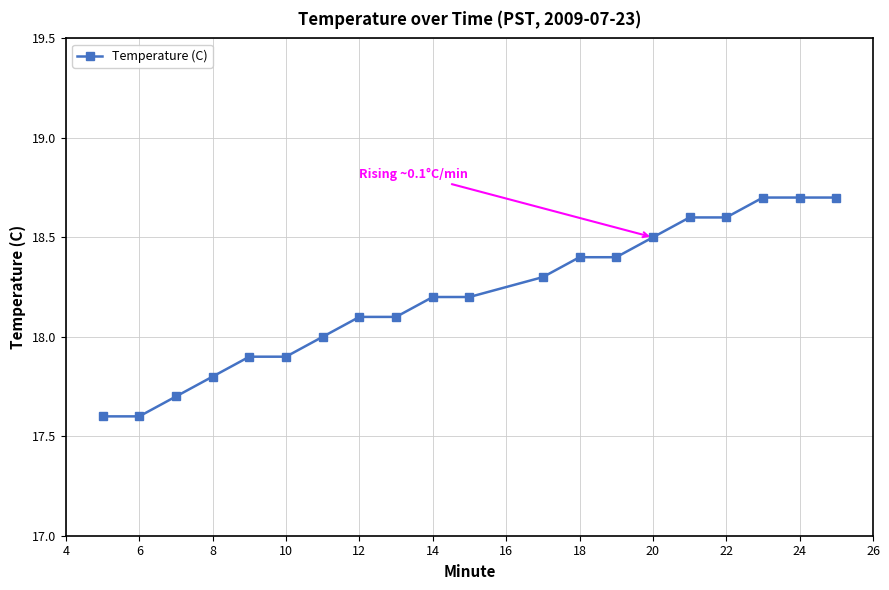

What is the value of the 16th point from the left?

18.6